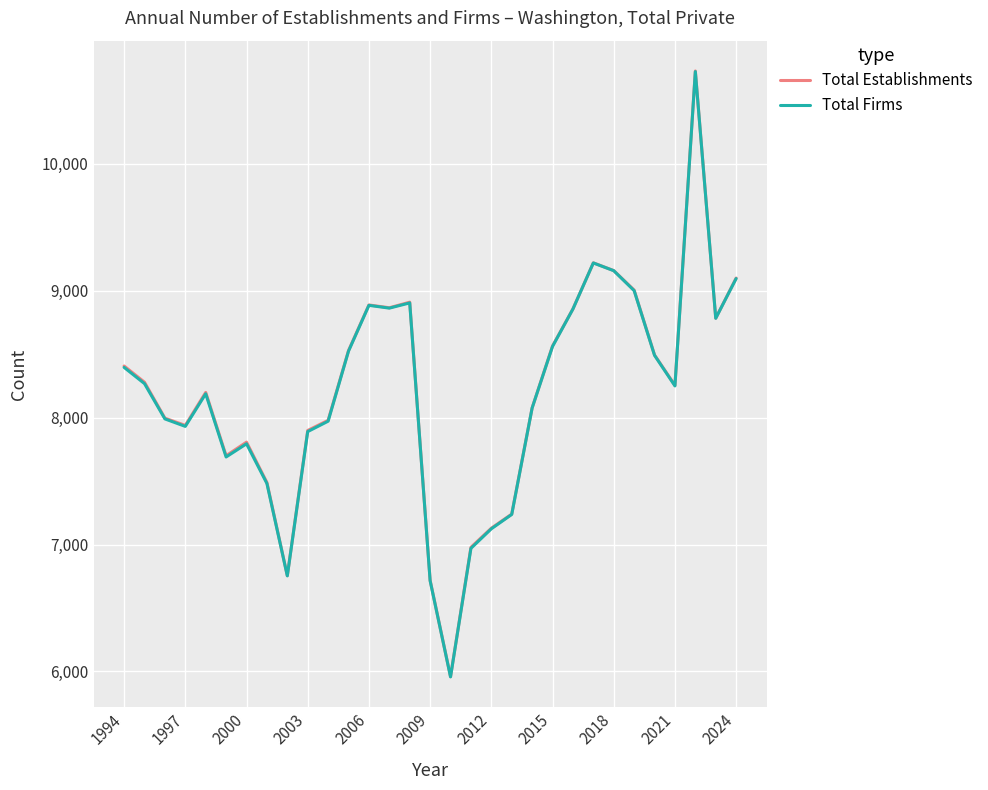

Which series has the largest range (max minus min)?

Total Establishments